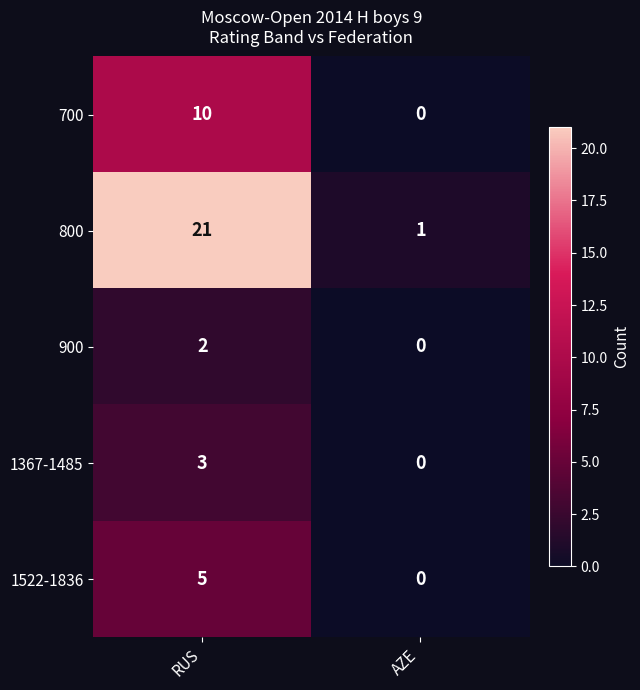

What is the total value across all series at AZE?

1